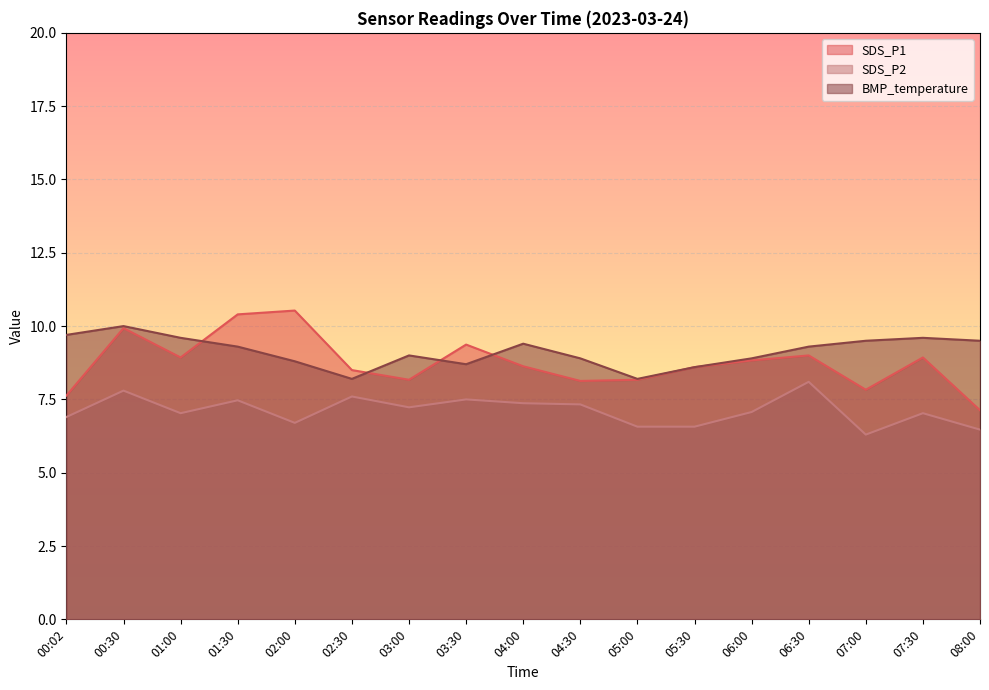

The value of SDS_P1 at 02:30 is 8.5. True or false?

True